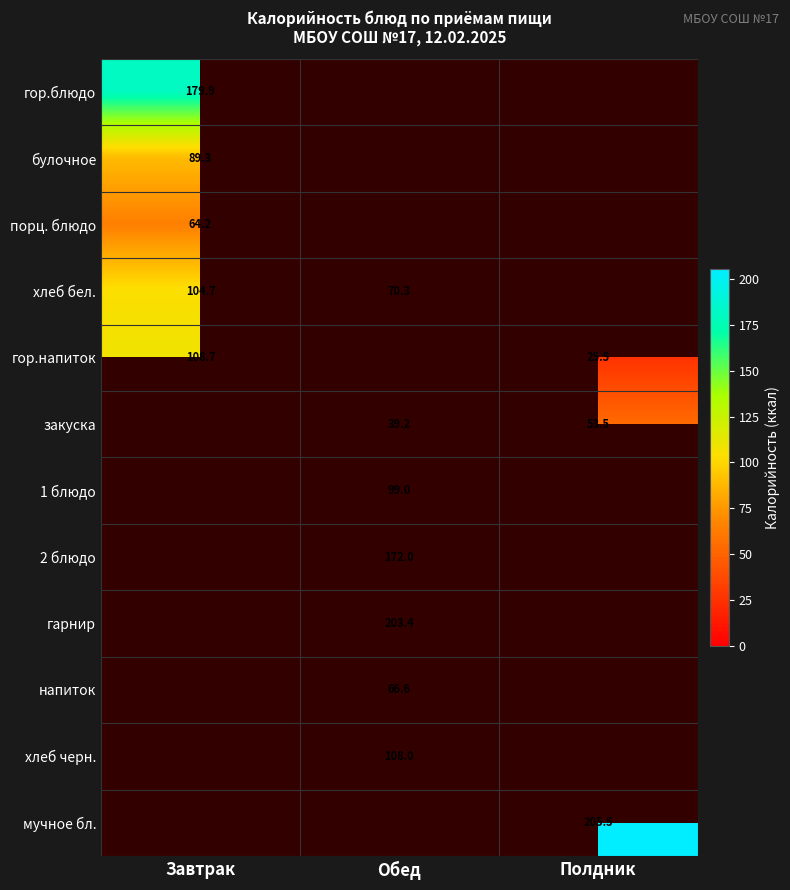

Is the value of 1 блюдо at Обед greater than the value of хлеб черн. at Обед?

No